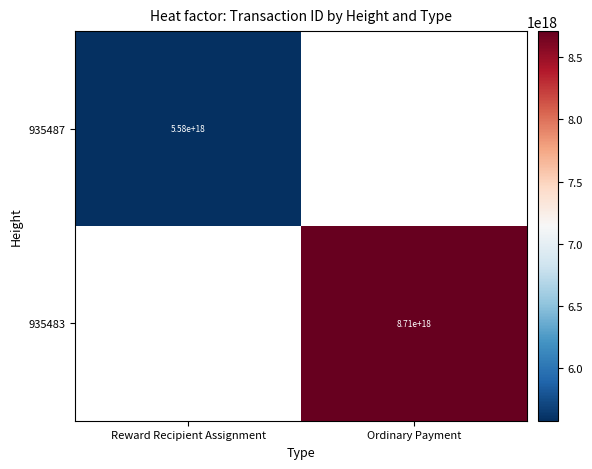

Is it true that 935487 equals 5580000000000000000 at Reward Recipient Assignment?

True